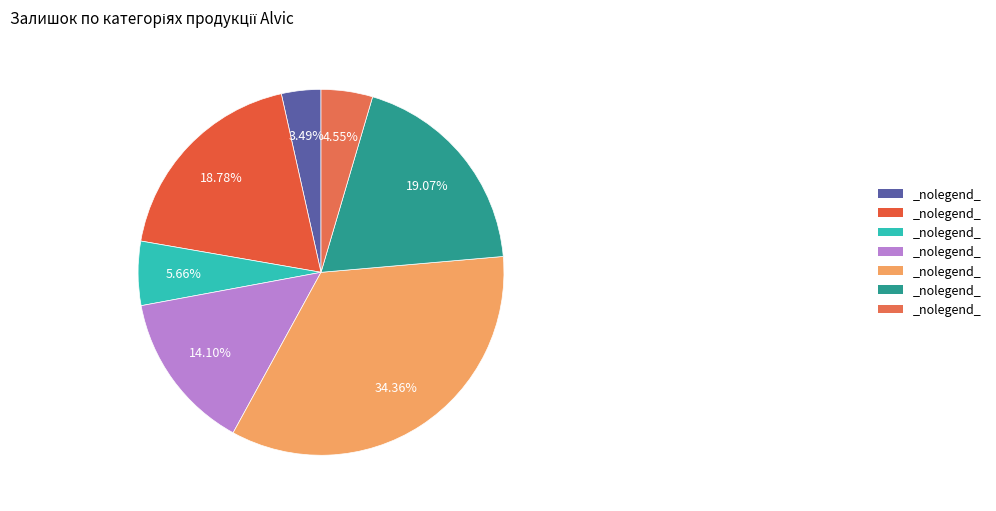

How many slices are in this pie chart?

7